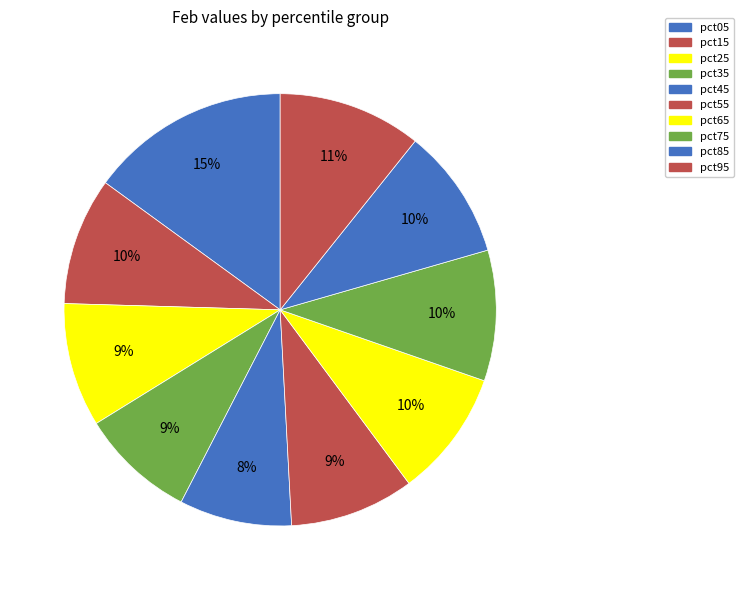

The pct45 slice represents 8% of the pie. True or false?

True